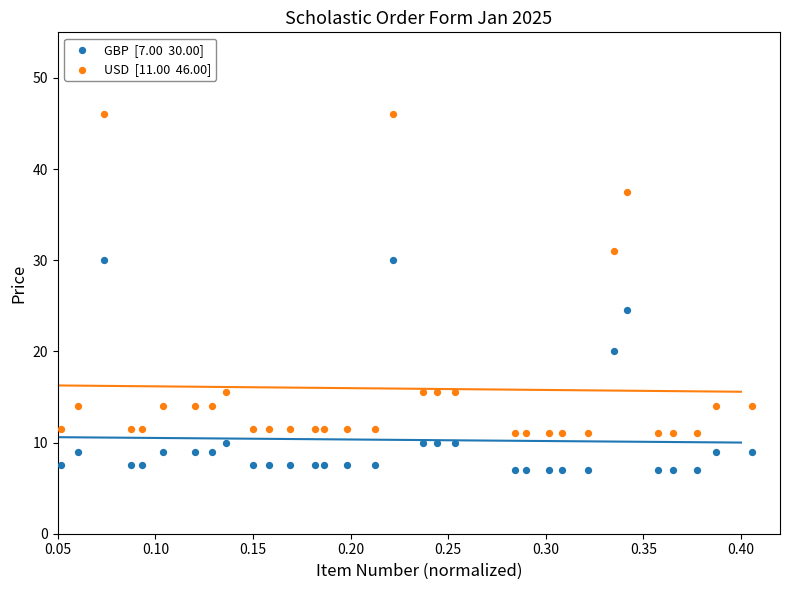

Across all data points, what is the range of X values (max minus min)?

0.4